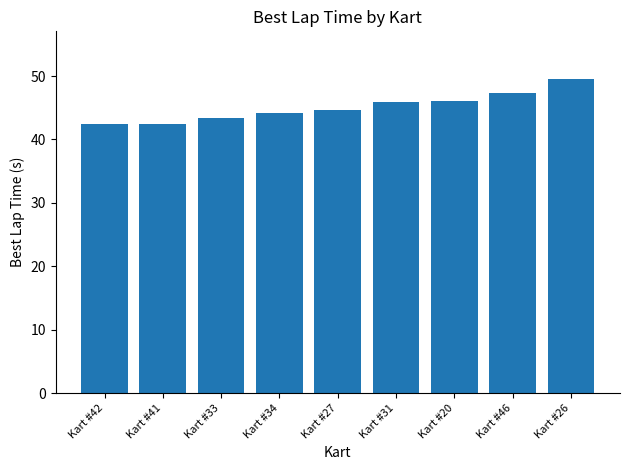

What is the approximate value at Kart #34?

44.1